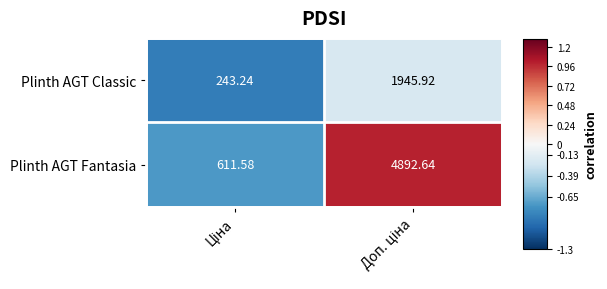

Rank the series by their average value, from highest to lowest.

Plinth AGT Fantasia, Plinth AGT Classic